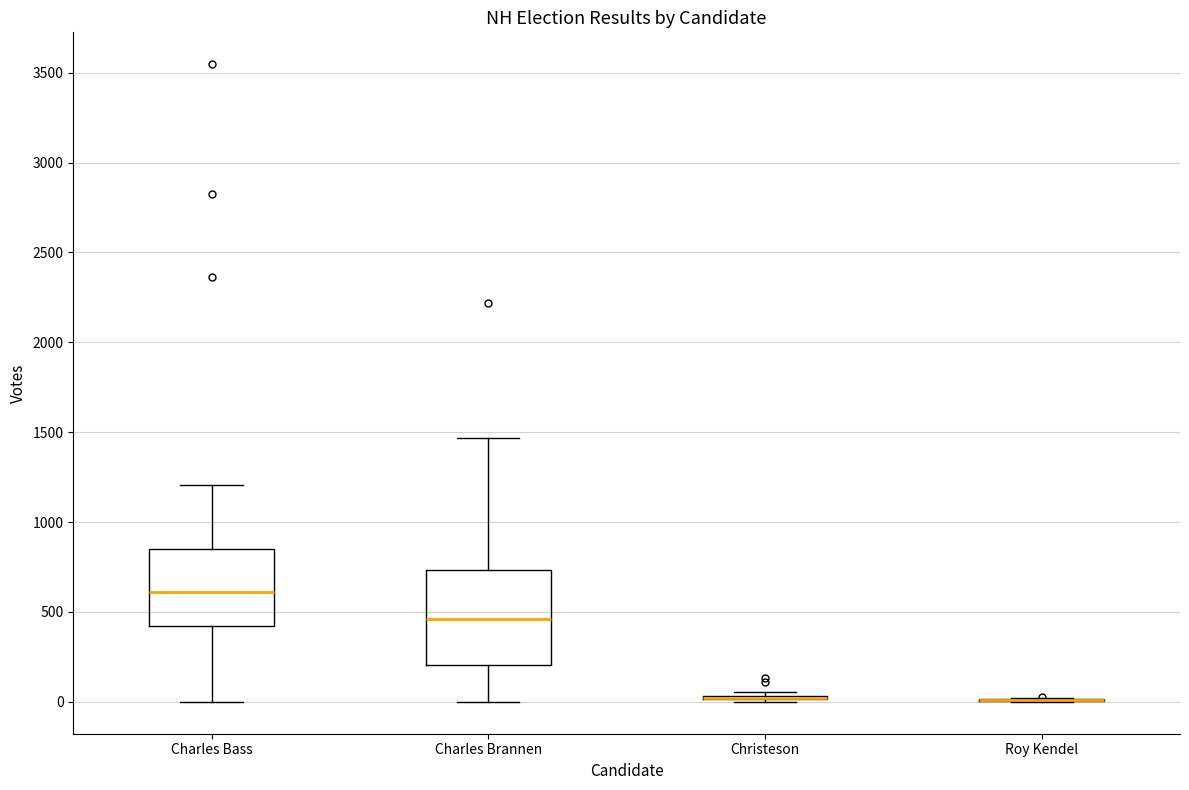

Reading left to right, transcribe this box plot: for each box, give where its median line is, the range the box spans, and where its two whiskers end, as read against the y-axis. The values are not printed on the chart, so give them approximately, as read against the axis.

Charles Bass: median 600, box 400 to 850, whiskers 0 to 1200
Charles Brannen: median 450, box 200 to 750, whiskers 0 to 1450
Christeson: box collapsed to a line at 0, whiskers 0 to 50
Roy Kendel: box collapsed to a line at 0, whiskers 0 to 0